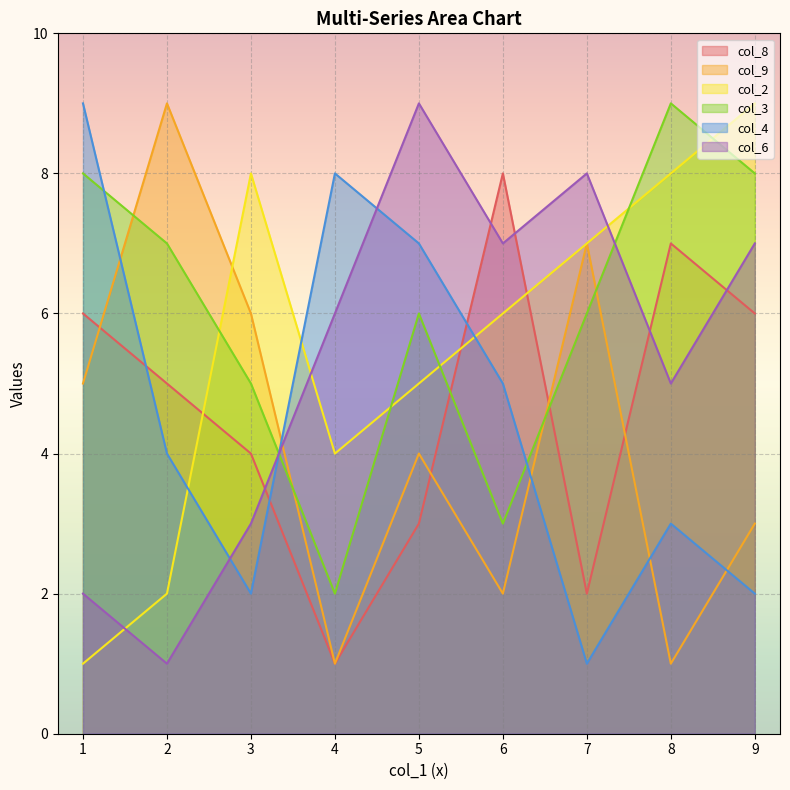

How many lines are shown in the chart?

6